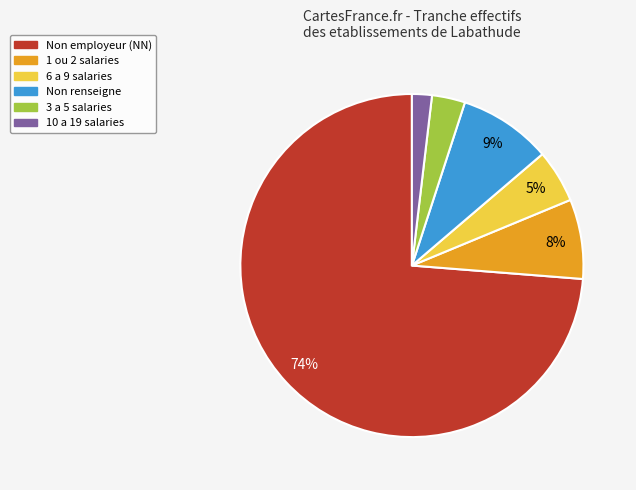

The Non renseigne slice represents 1% of the pie. True or false?

False